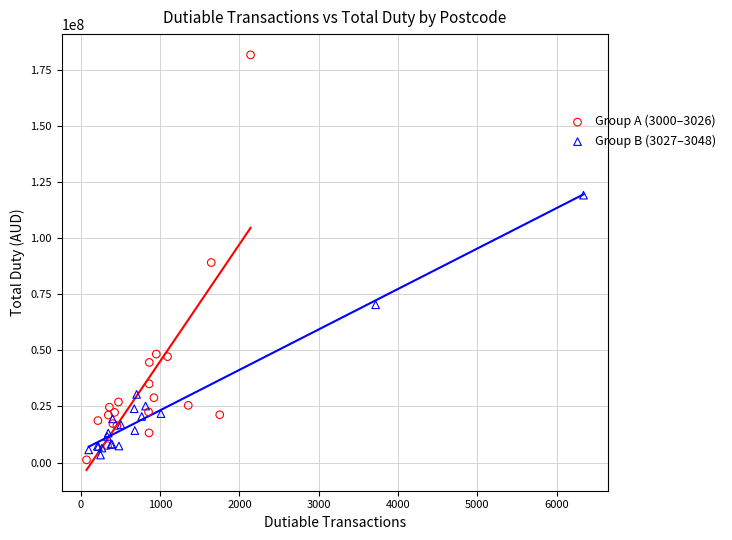

Which series contains the highest Y value?

Group A (3000–3026)